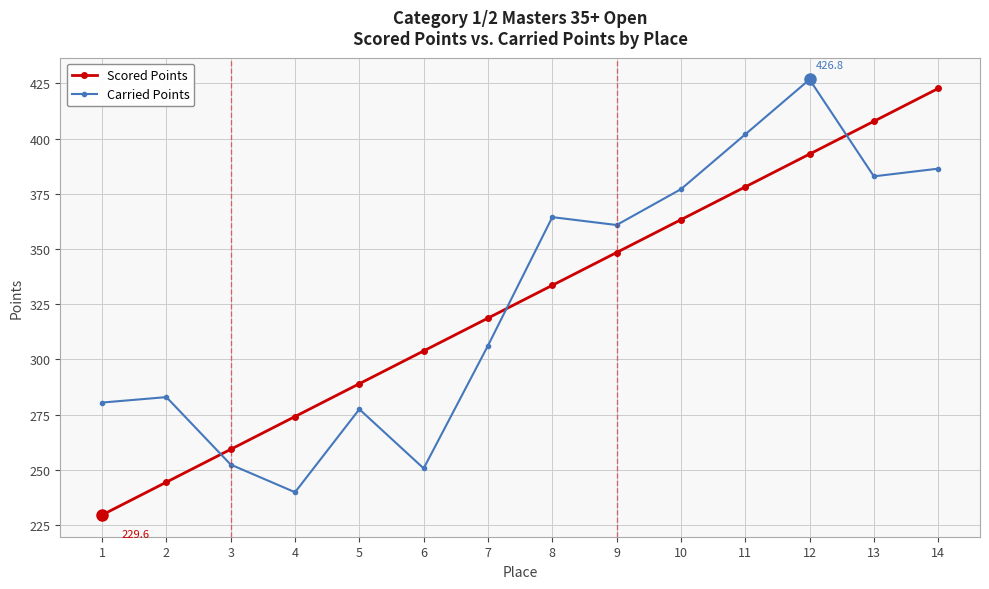

Reading right to left, what are all the values shown in this chart?

Scored Points: 14=422.7	13=407.9	12=393.0	11=378.2	10=363.3	9=348.4	8=333.6	7=318.7	6=303.9	5=289.0	4=274.2	3=259.3	2=244.5	1=229.6
Carried Points: 14=386.4	13=382.9	12=426.8	11=401.9	10=377.1	9=360.9	8=364.5	7=306.3	6=250.7	5=277.5	4=239.9	3=252.4	2=283.0	1=280.5